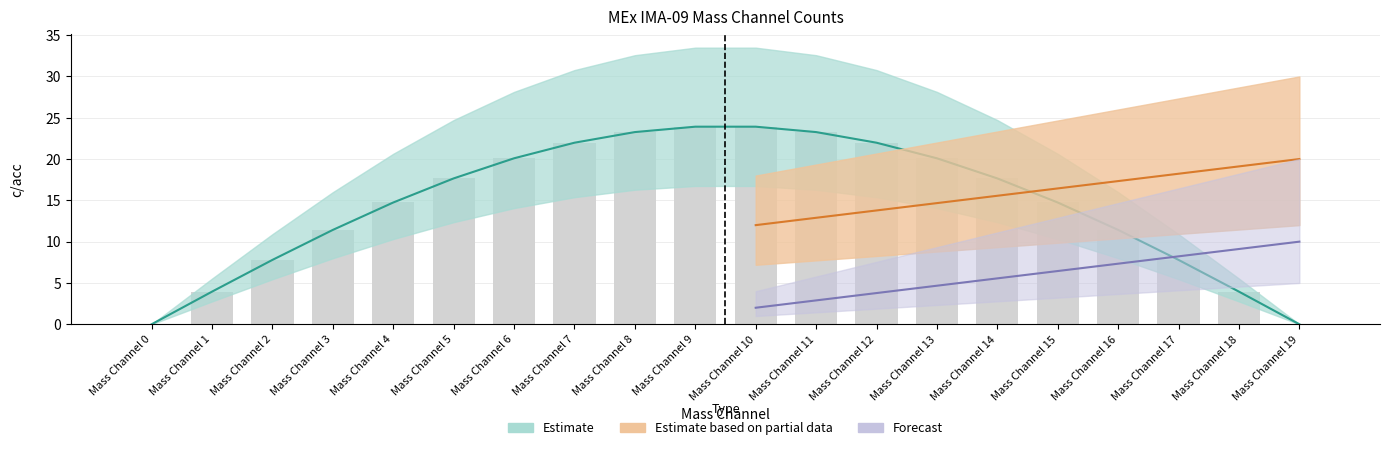

What is the change in value from Mass Channel 1 to Mass Channel 2?

+3.8